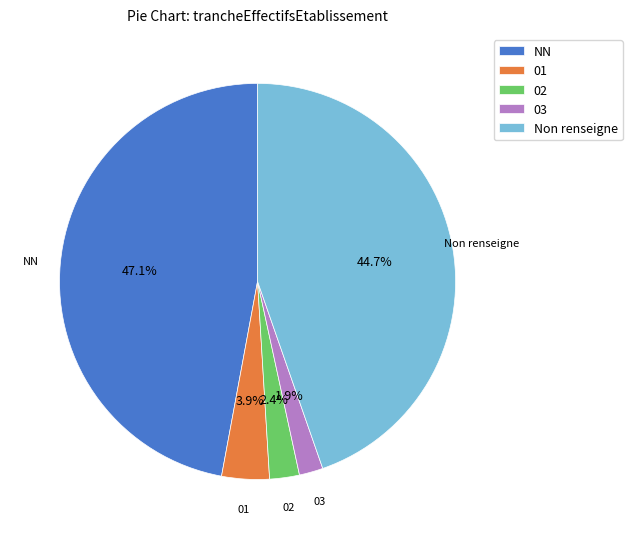

Is 03 the majority of the pie?

No